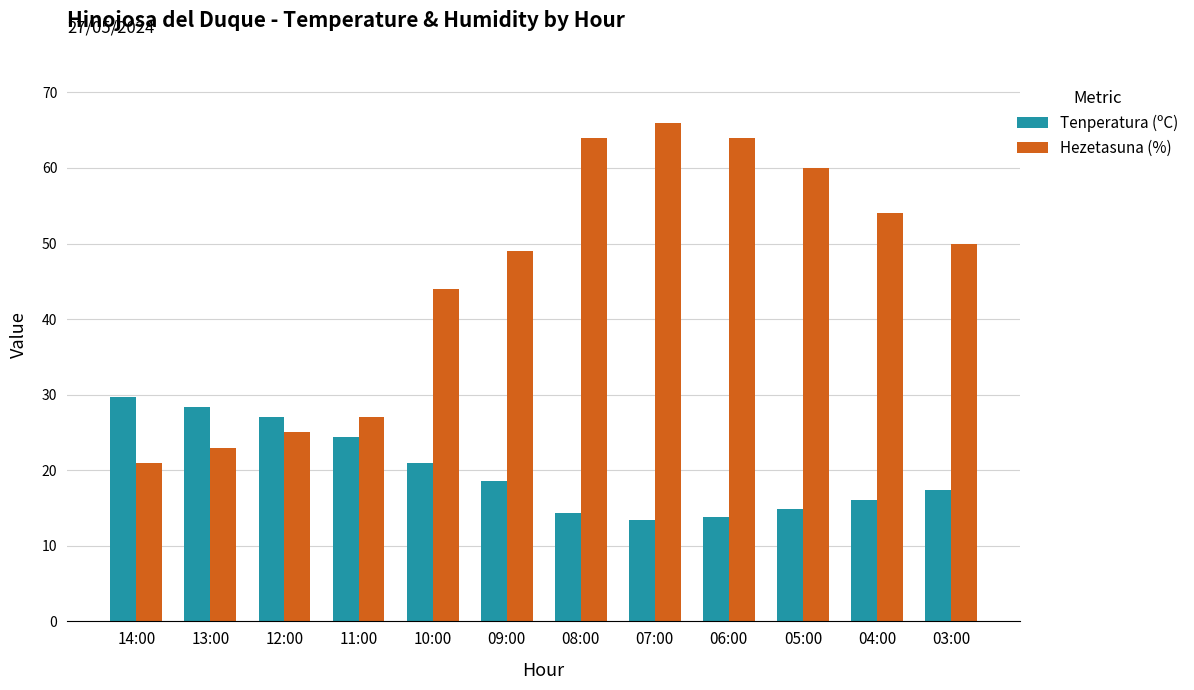

What is the value of the Hezetasuna (%) bar at the 9th from the left?

64.0